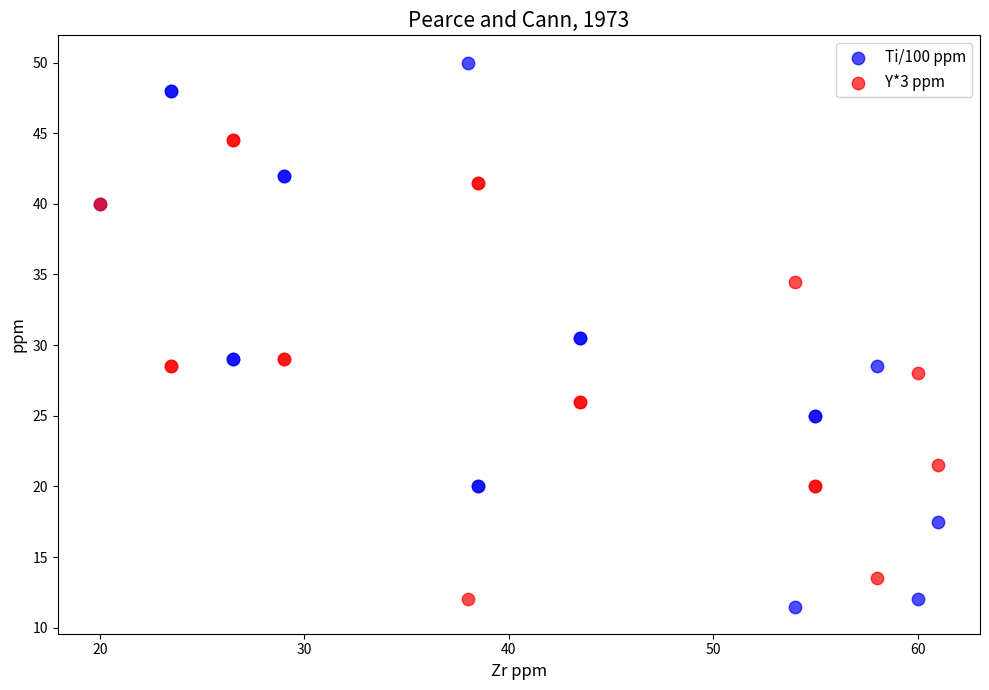

Which series has the largest Y range (max minus min)?

Ti/100 ppm